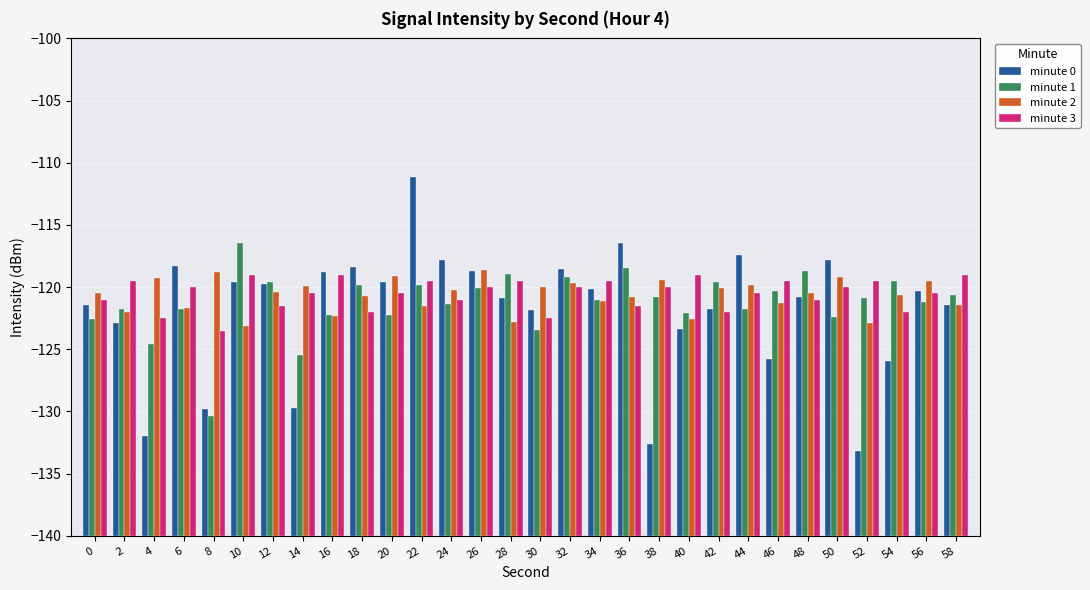

What is the difference between the minute 3 values at 56 and 50?

0.5